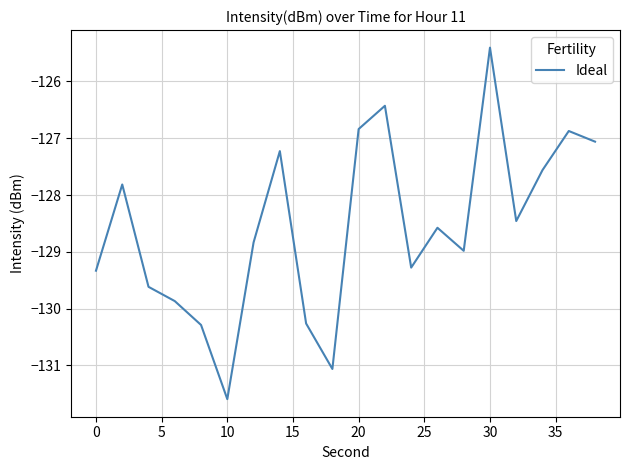

What is the greatest value displayed?

-125.4